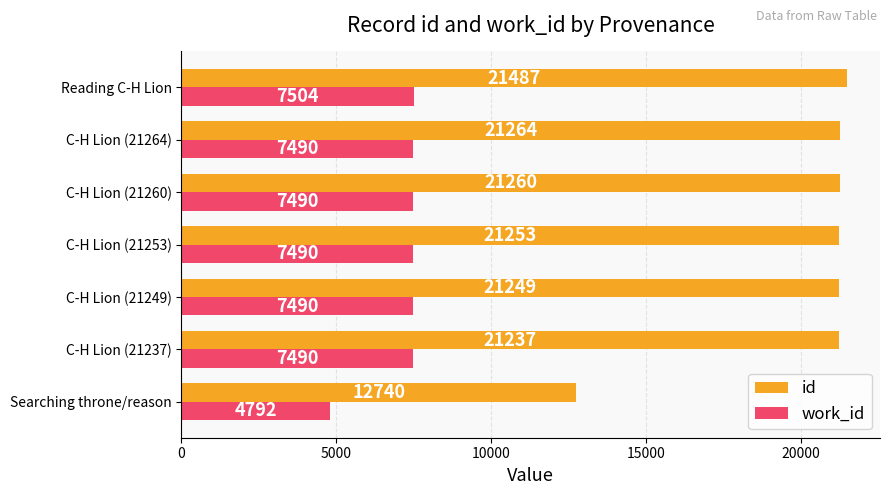

What is the smallest value displayed?

4792